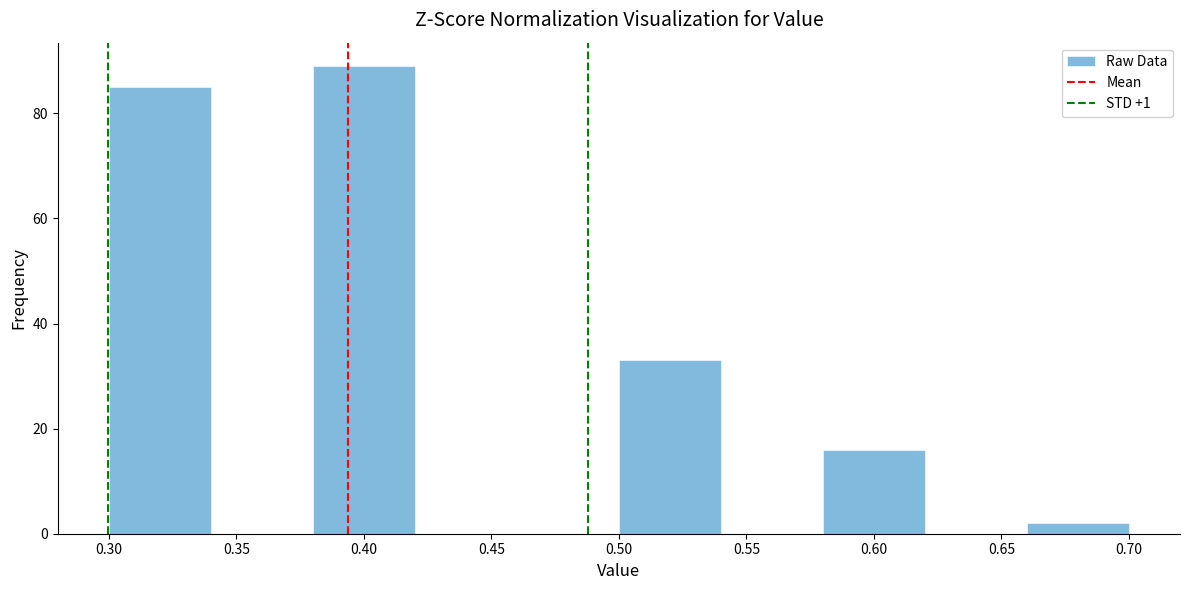

Over which range of the x-axis is the bar tallest?

0.38 to 0.42